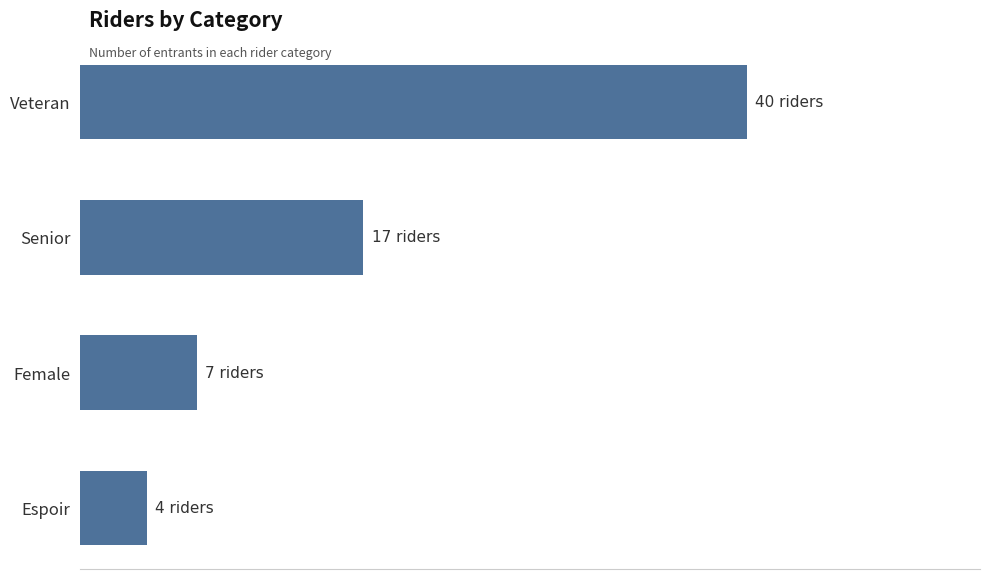

What is the average value?

17